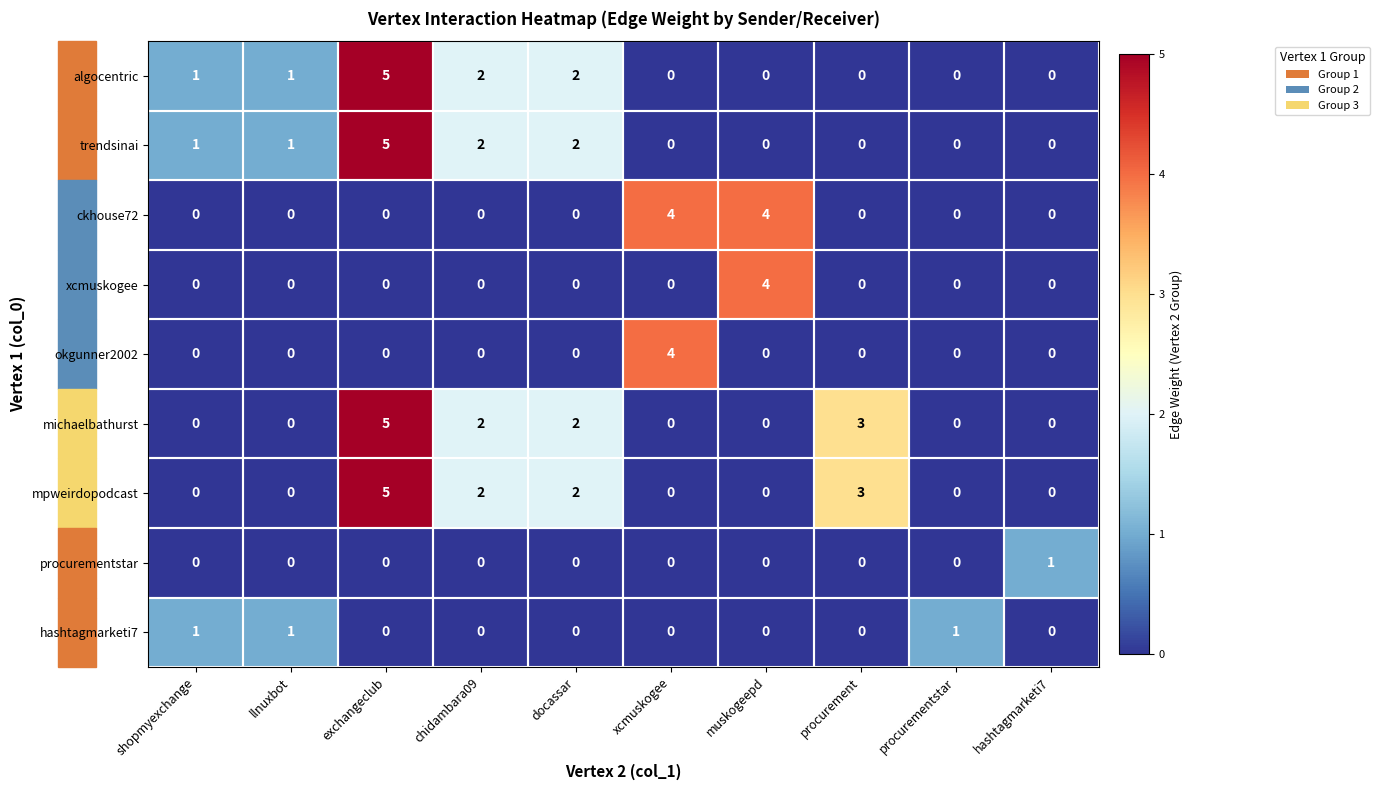

Which category has the highest value across all series?

exchangeclub